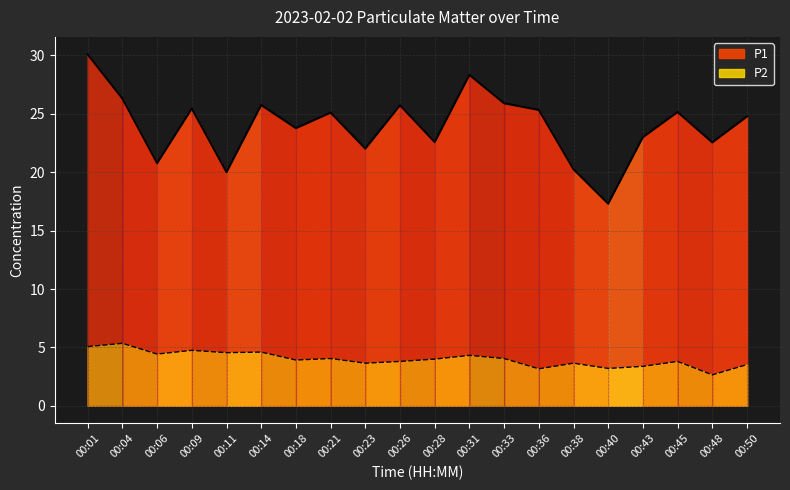

How many interior local valleys does the P1 series have?

7